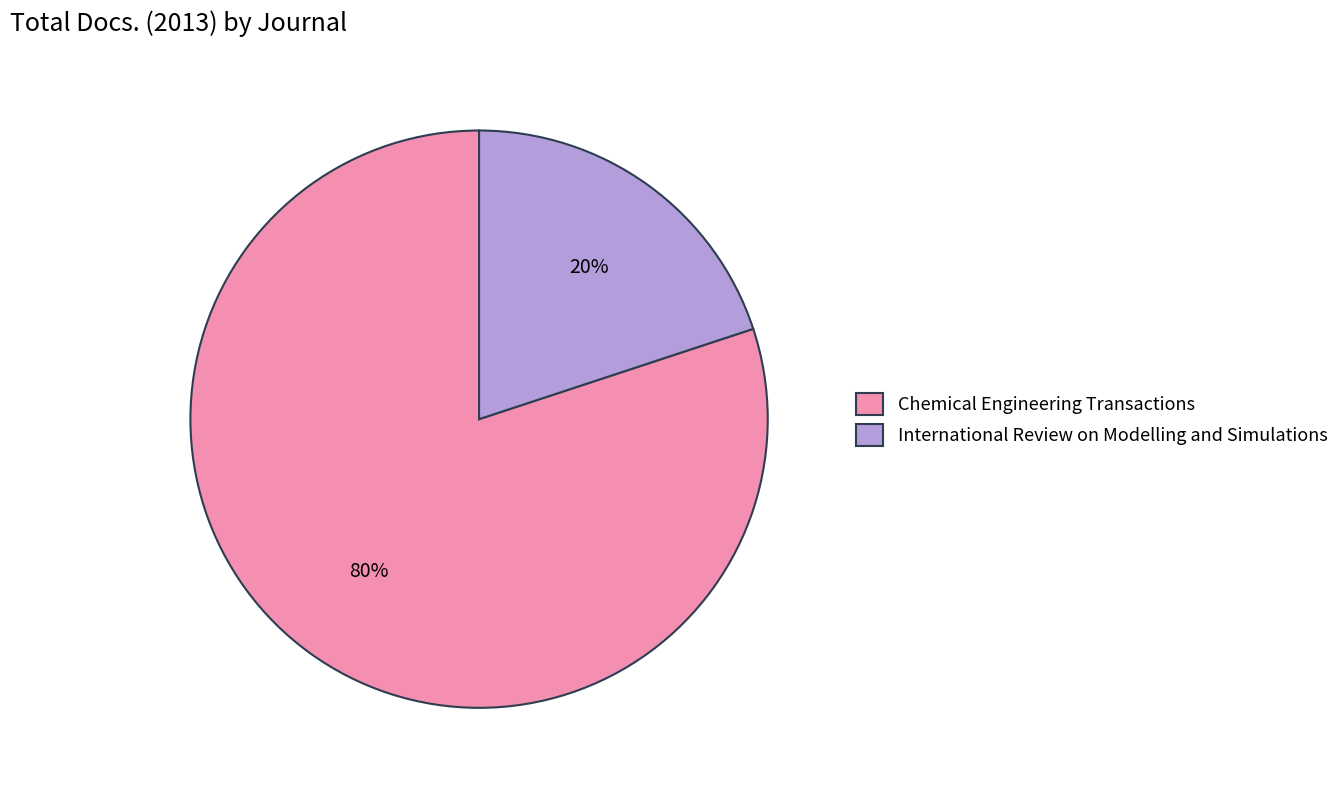

To the nearest percent, what is the difference between the largest and smallest slice percentages?

60%